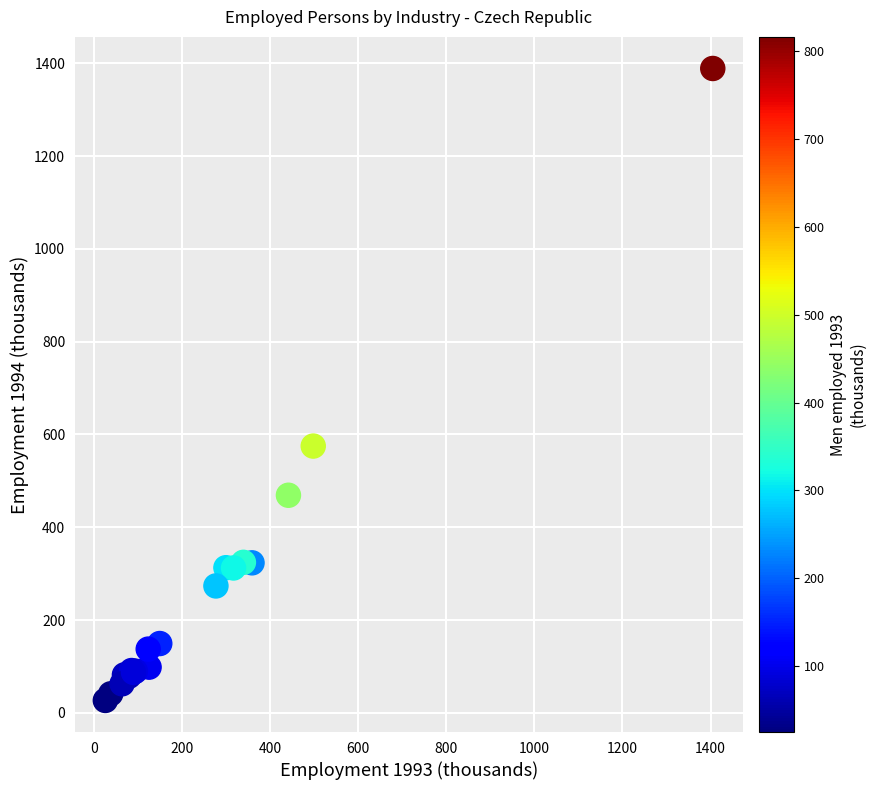

What Y value in the scatter plot is closest to 707?

575.1